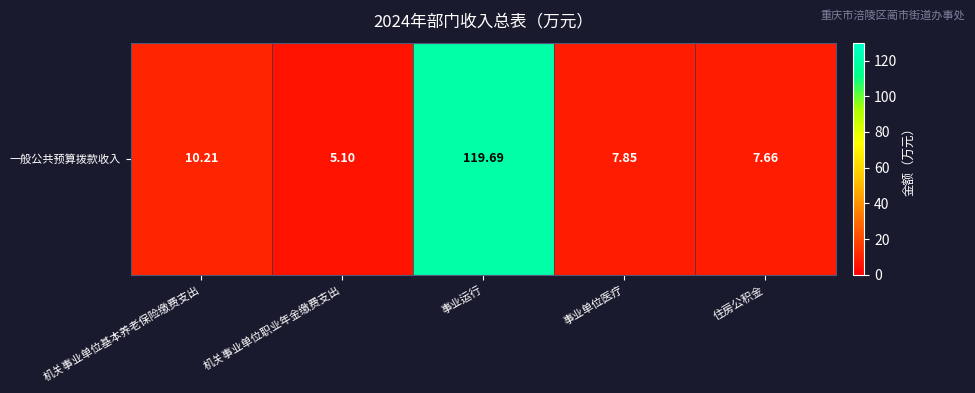

What is the smallest value displayed?

5.1